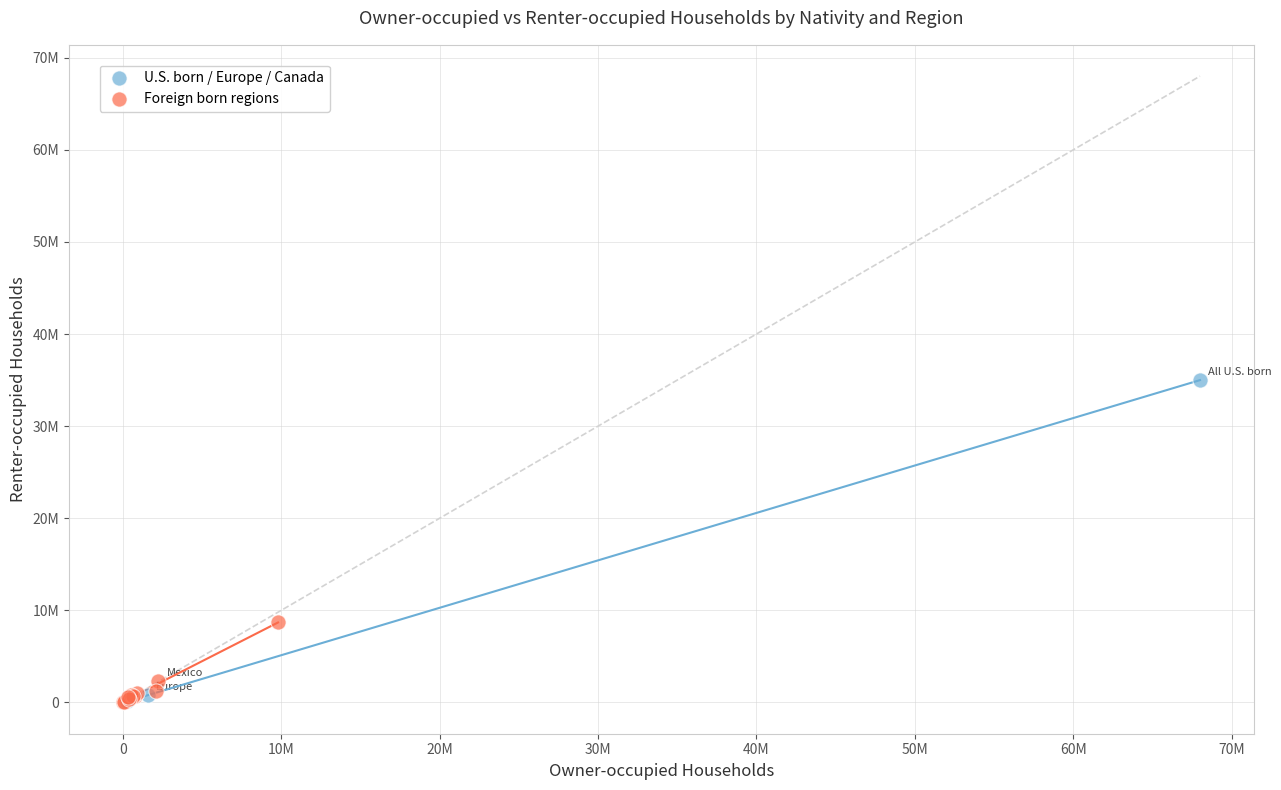

Which series reaches the maximum Y coordinate?

U.S. born / Europe / Canada